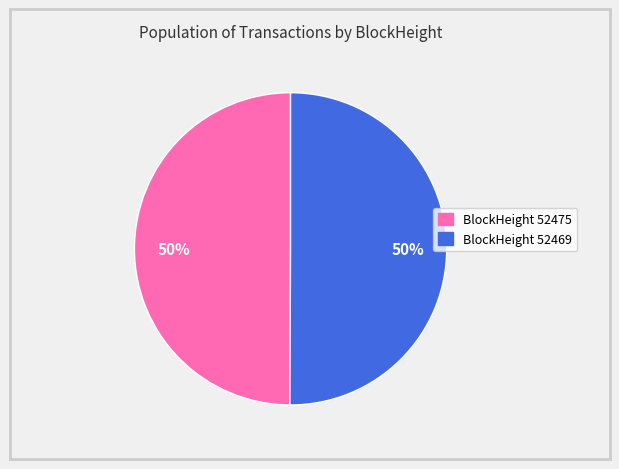

The BlockHeight 52475 slice represents 56% of the pie. True or false?

False